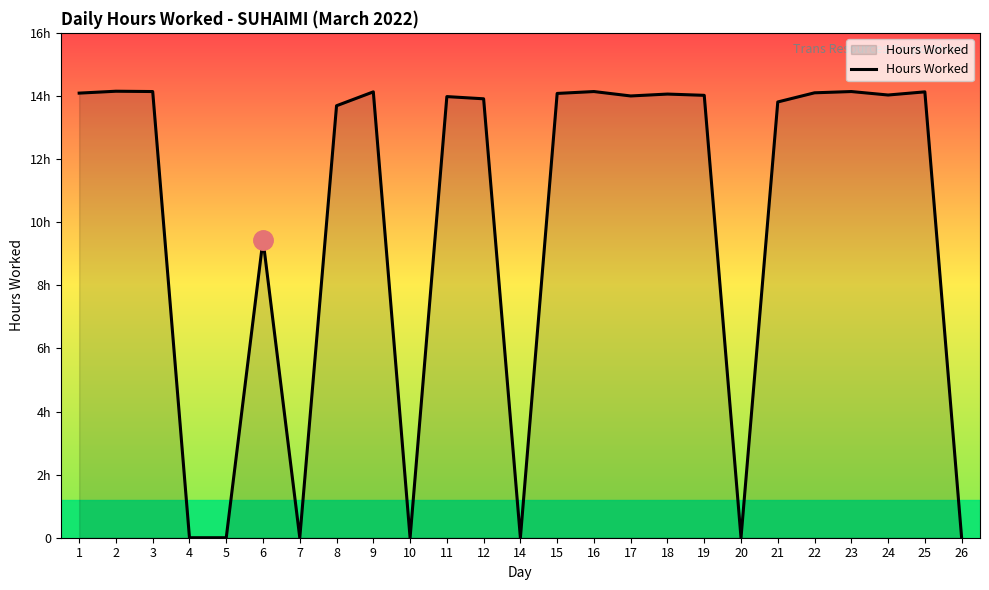

How many points are higher than both their immediate neighbors (excluding endpoints)?

8